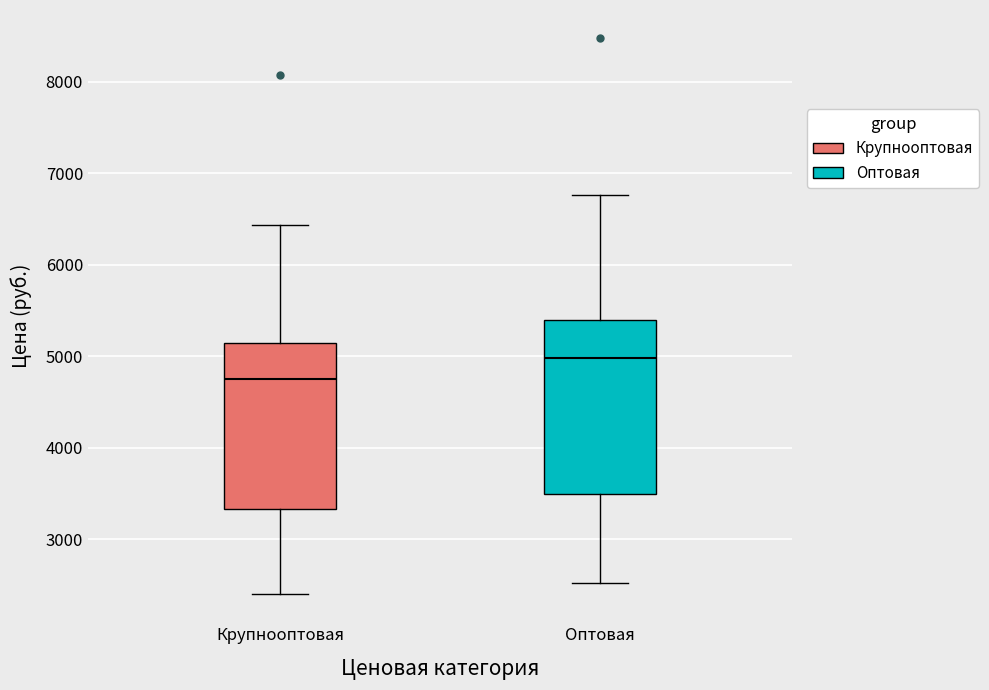

Which box has the lowest median line?

Крупнооптовая